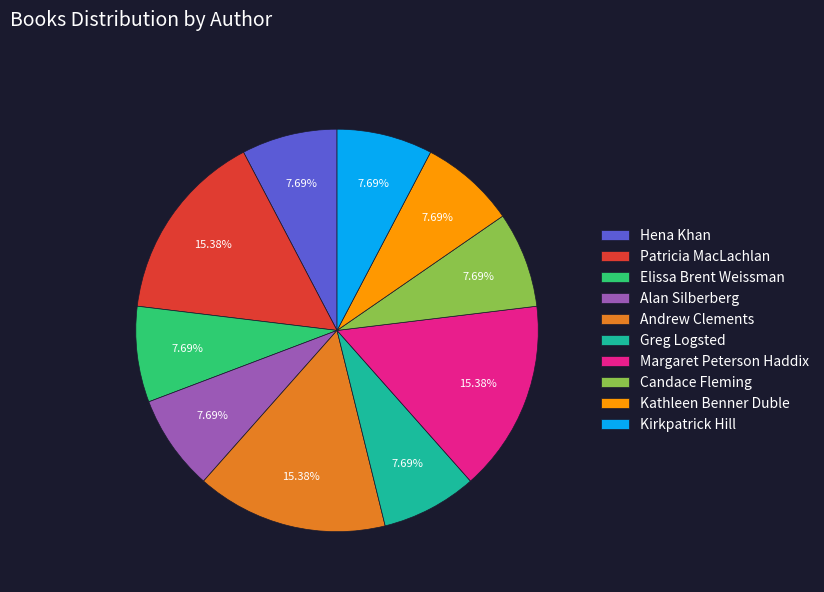

Count the number of slices in the pie.

10